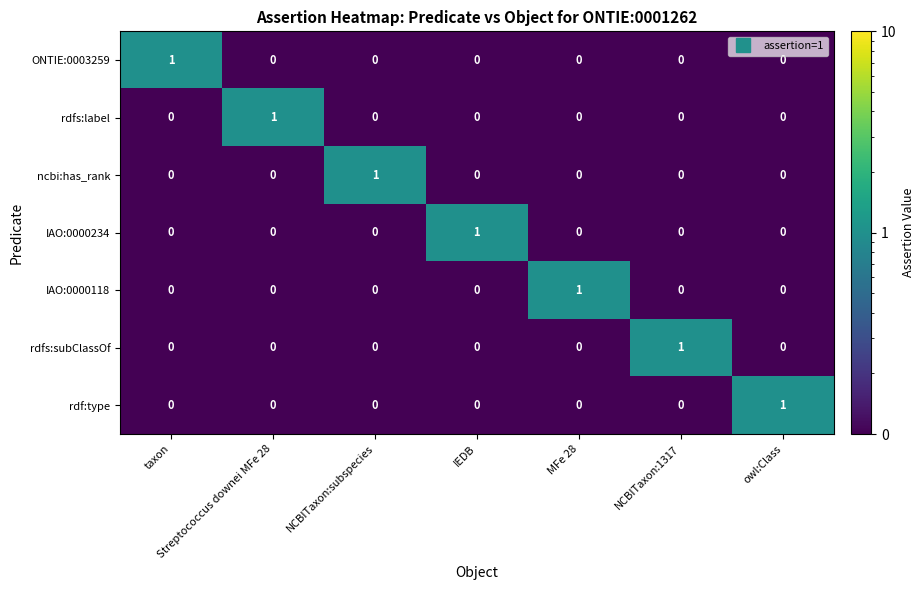

Count the rdf:type values in the range 0 to 1.

7